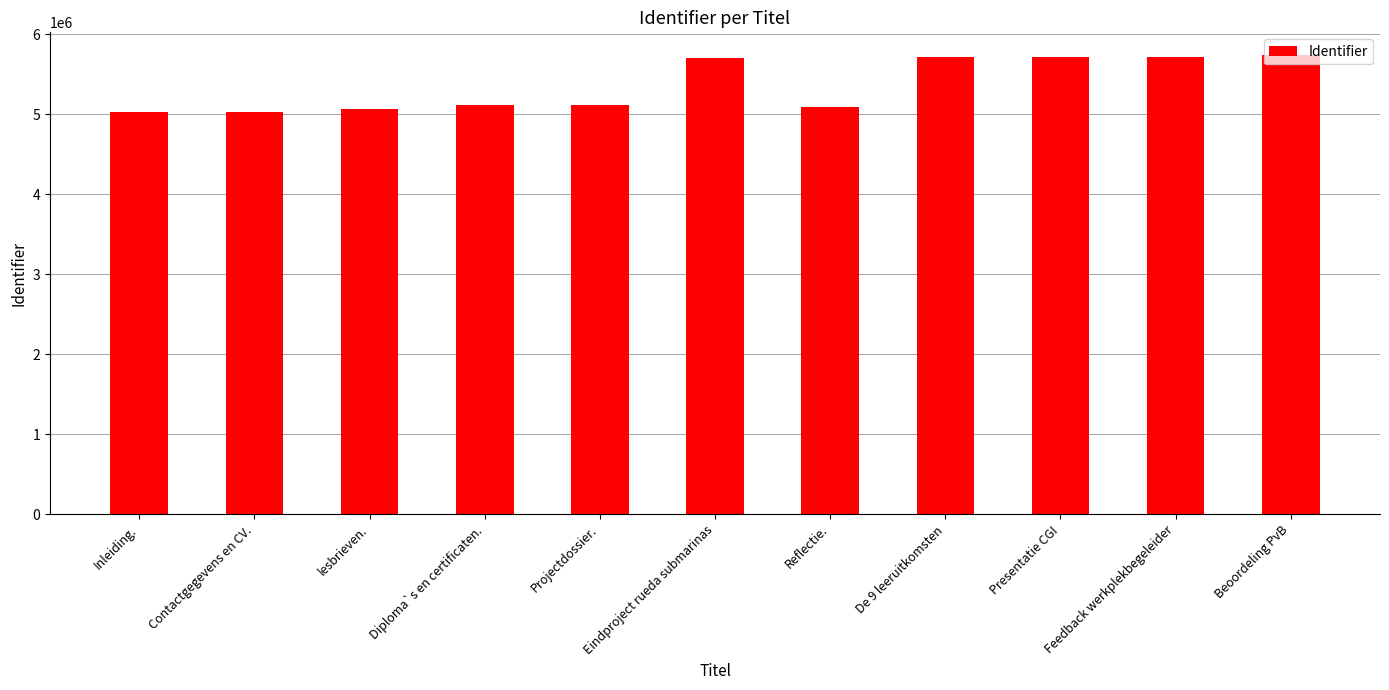

What is the greatest value displayed?

5737393